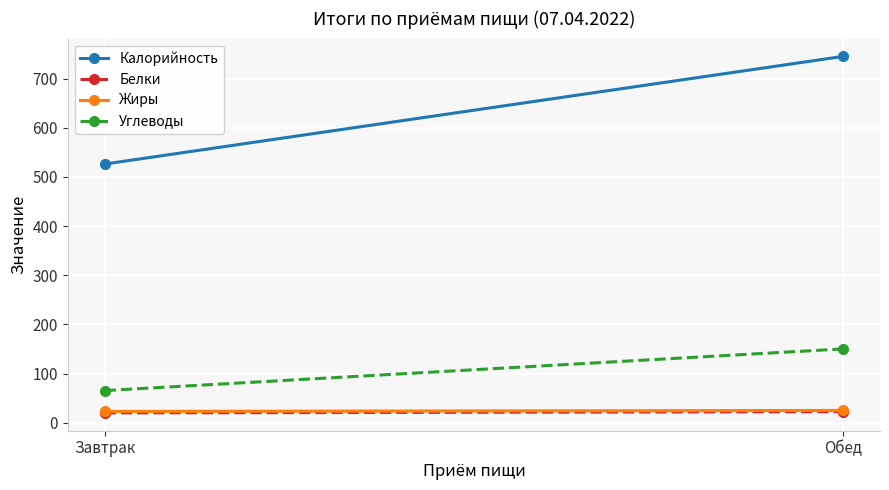

What is the label of the 2nd point from the left?

Обед